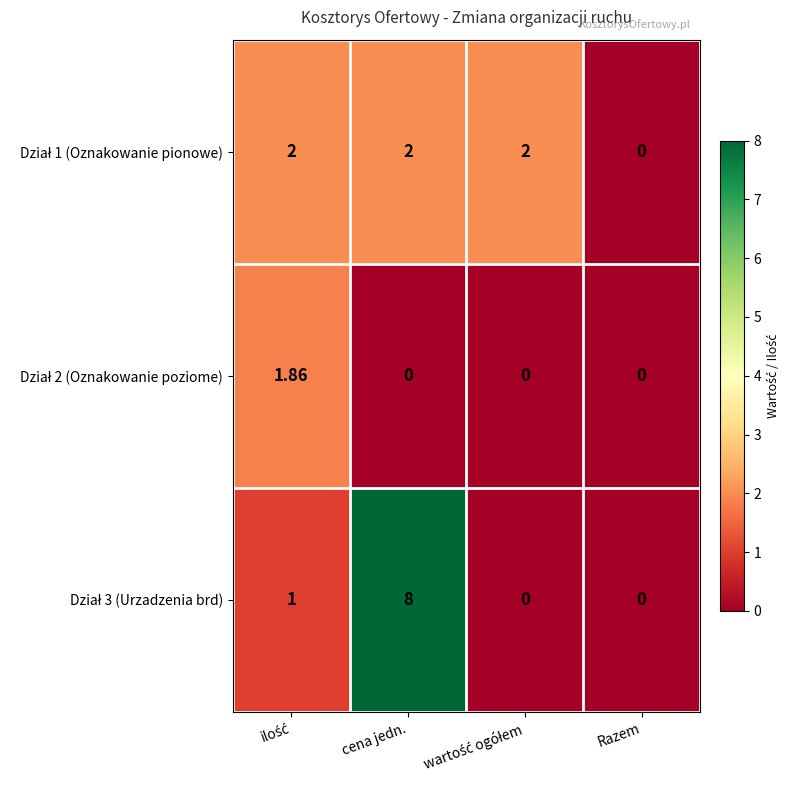

At which category is the sum across all series the highest?

cena jedn.